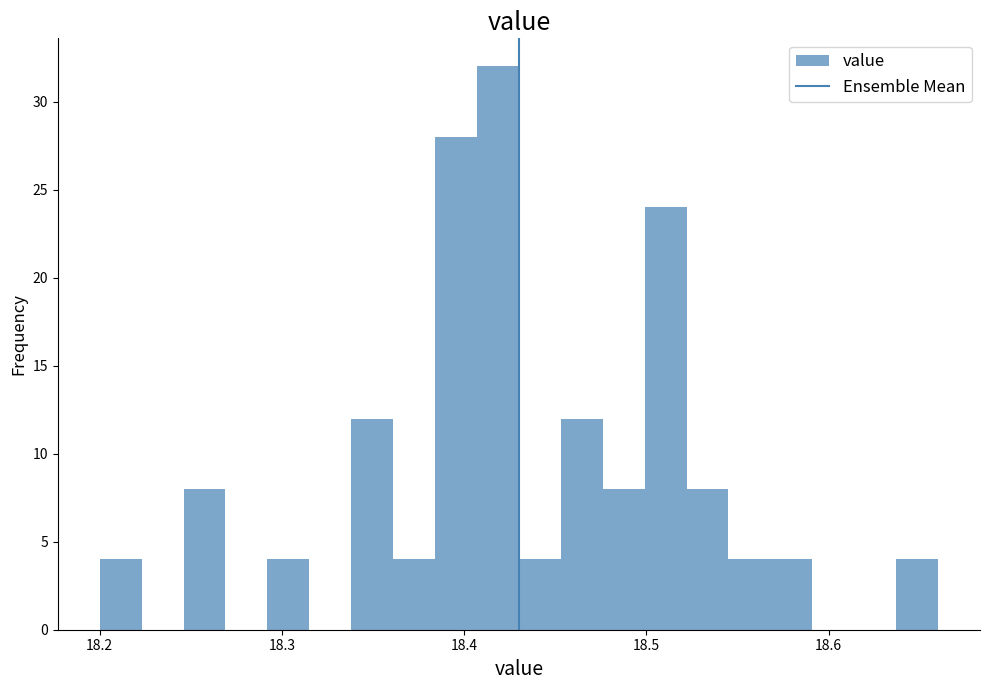

Read against the x-axis, roughly where is the centre of the tallest bar?

18.42